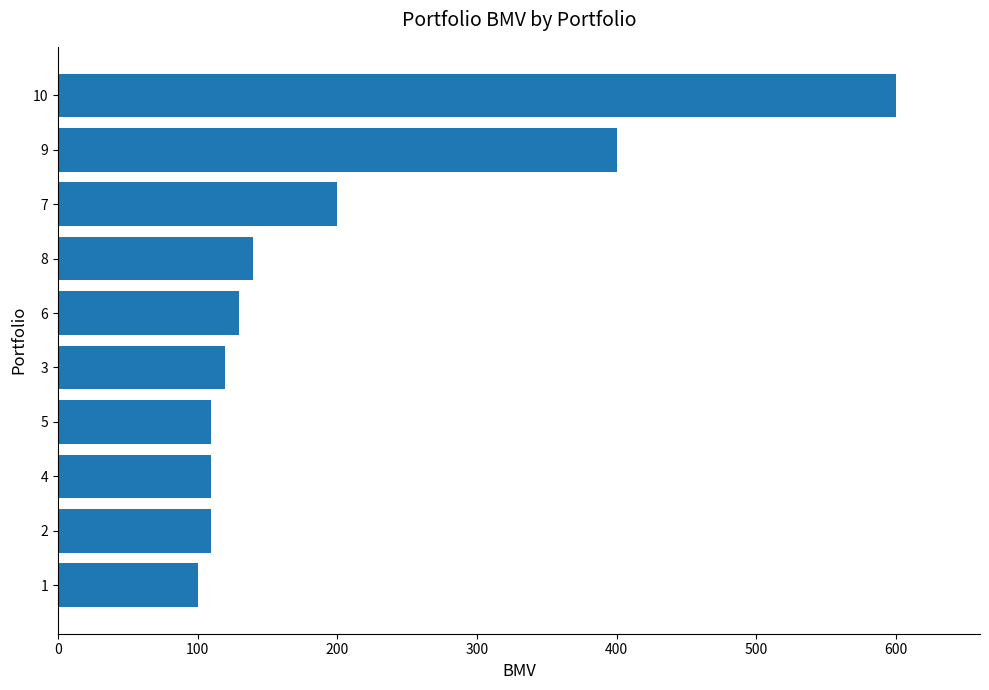

Are the bars horizontal?

Yes